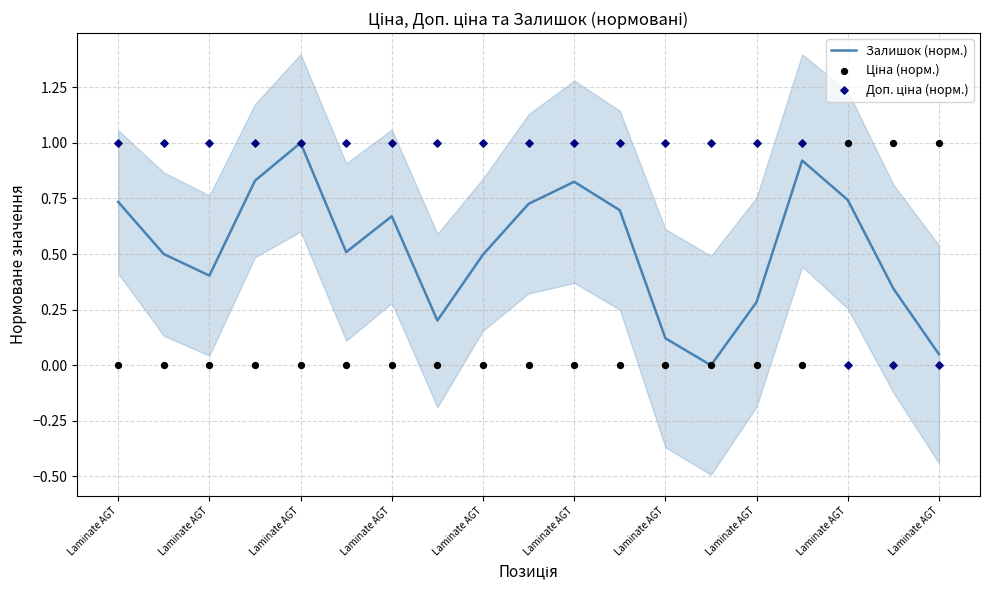

Is the value of Доп. ціна (норм.) at Laminate AGT greater than the value of Ціна (норм.) at Laminate AGT?

Yes